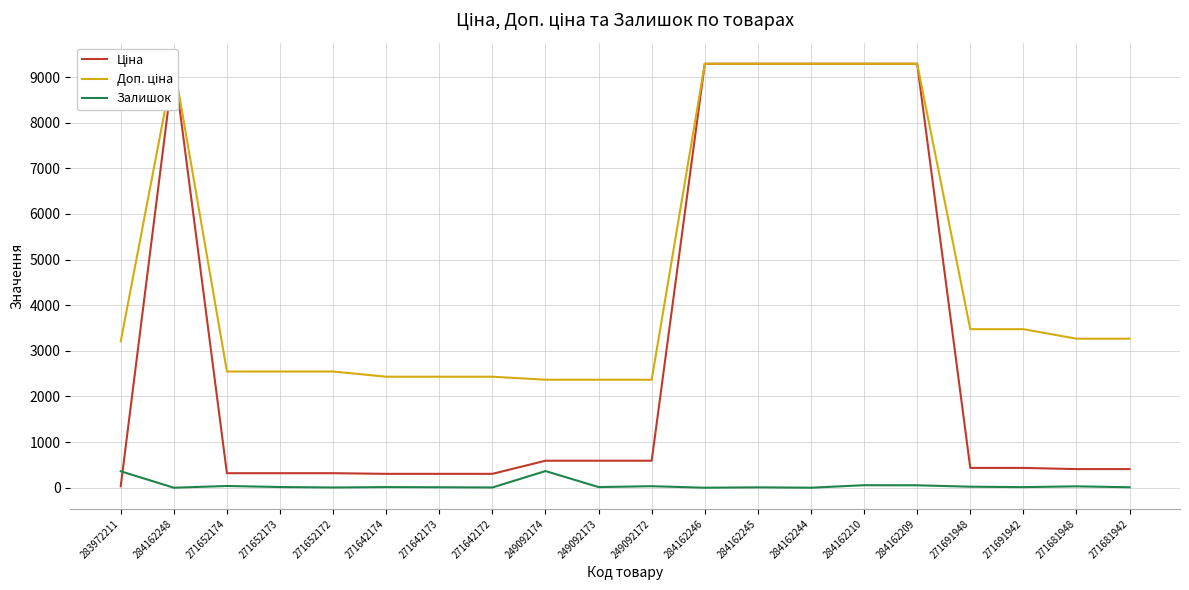

What is the difference between the second highest and second lowest values in the Доп. ціна series?

6923.9